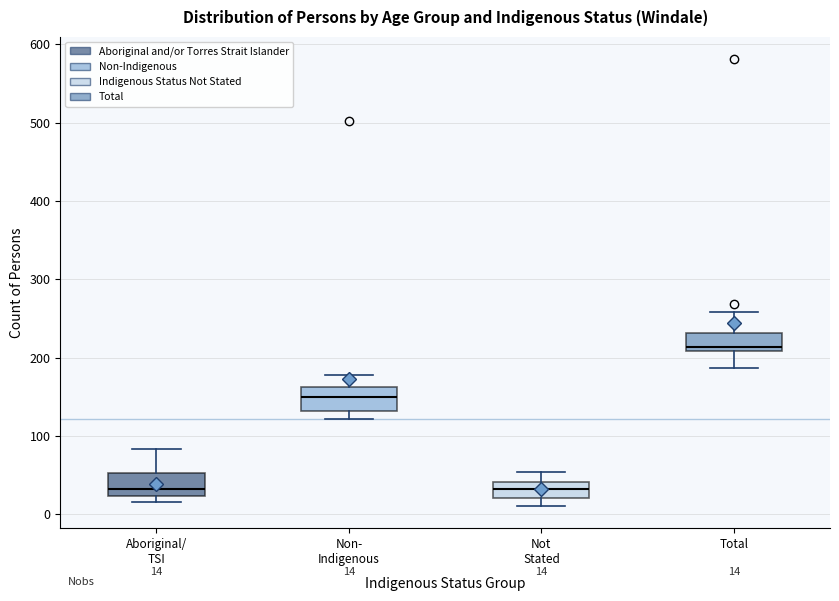

Which box has the highest median line?

Total